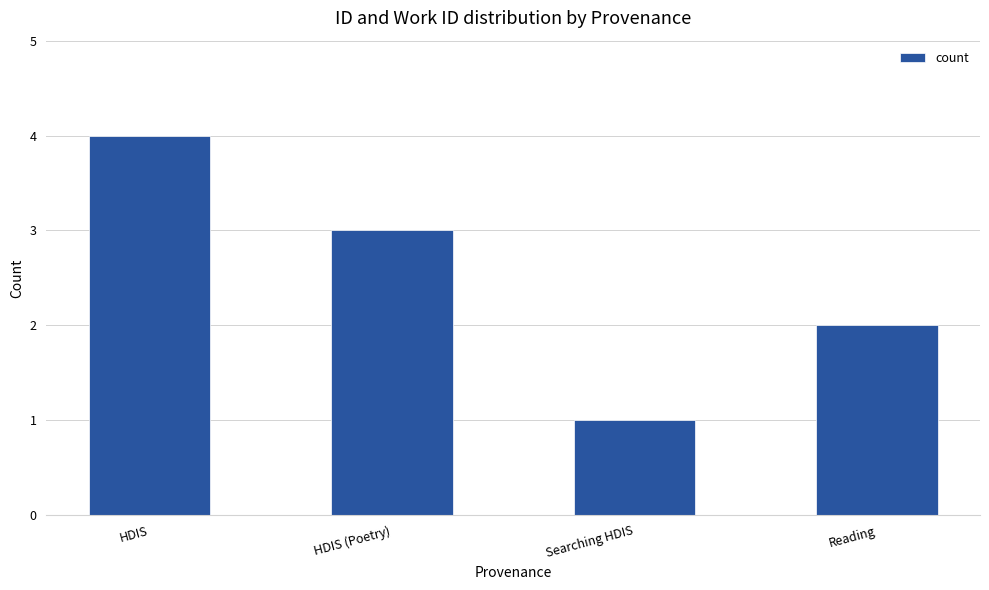

Reading left to right, transcribe all the data shown in this chart.

4	3	1	2